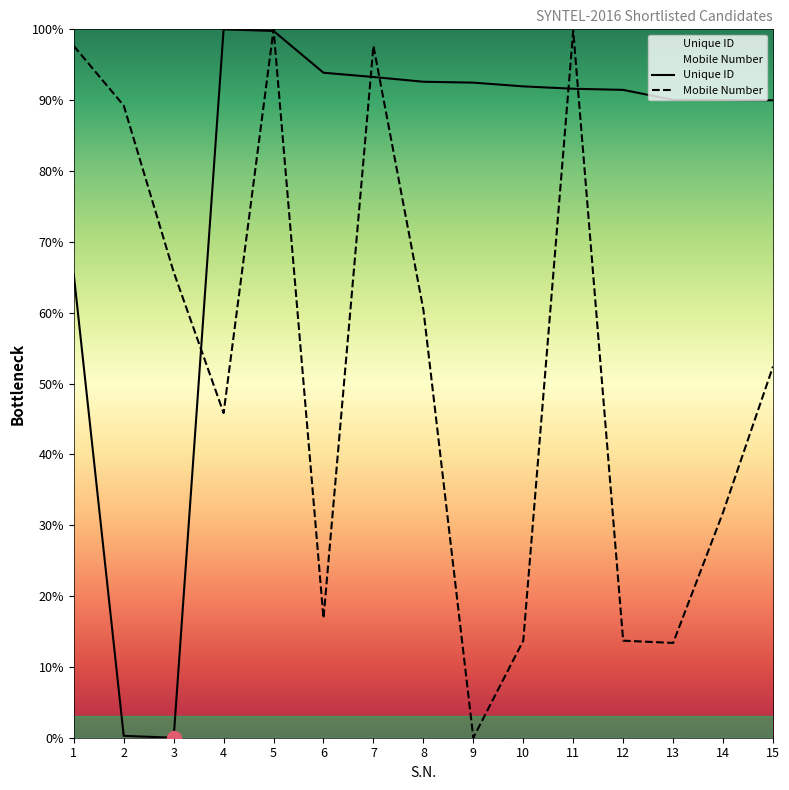

After their last crossing, which series has the higher values: Unique ID or Mobile Number?

Unique ID